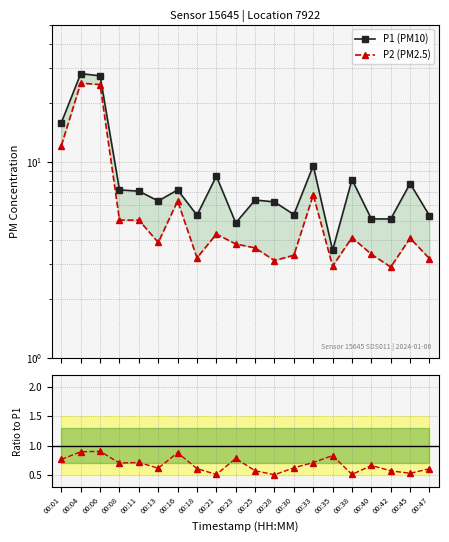

List the series in order of their overall mean, highest first.

P1 (PM10), P2 (PM2.5), P2/P1